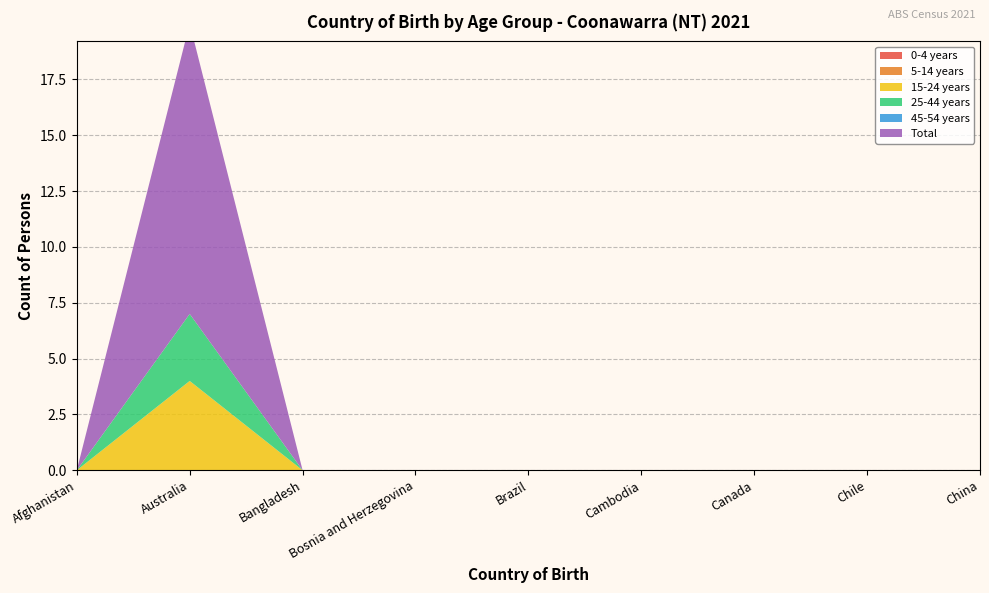

Reading right to left, what are all the values shown in this chart?

0-4 years: China=0	Chile=0	Canada=0	Cambodia=0	Brazil=0	Bosnia and Herzegovina=0	Bangladesh=0	Australia=0	Afghanistan=0
5-14 years: China=0	Chile=0	Canada=0	Cambodia=0	Brazil=0	Bosnia and Herzegovina=0	Bangladesh=0	Australia=0	Afghanistan=0
15-24 years: China=0	Chile=0	Canada=0	Cambodia=0	Brazil=0	Bosnia and Herzegovina=0	Bangladesh=0	Australia=4	Afghanistan=0
25-44 years: China=0	Chile=0	Canada=0	Cambodia=0	Brazil=0	Bosnia and Herzegovina=0	Bangladesh=0	Australia=3	Afghanistan=0
45-54 years: China=0	Chile=0	Canada=0	Cambodia=0	Brazil=0	Bosnia and Herzegovina=0	Bangladesh=0	Australia=0	Afghanistan=0
Total: China=0	Chile=0	Canada=0	Cambodia=0	Brazil=0	Bosnia and Herzegovina=0	Bangladesh=0	Australia=13	Afghanistan=0